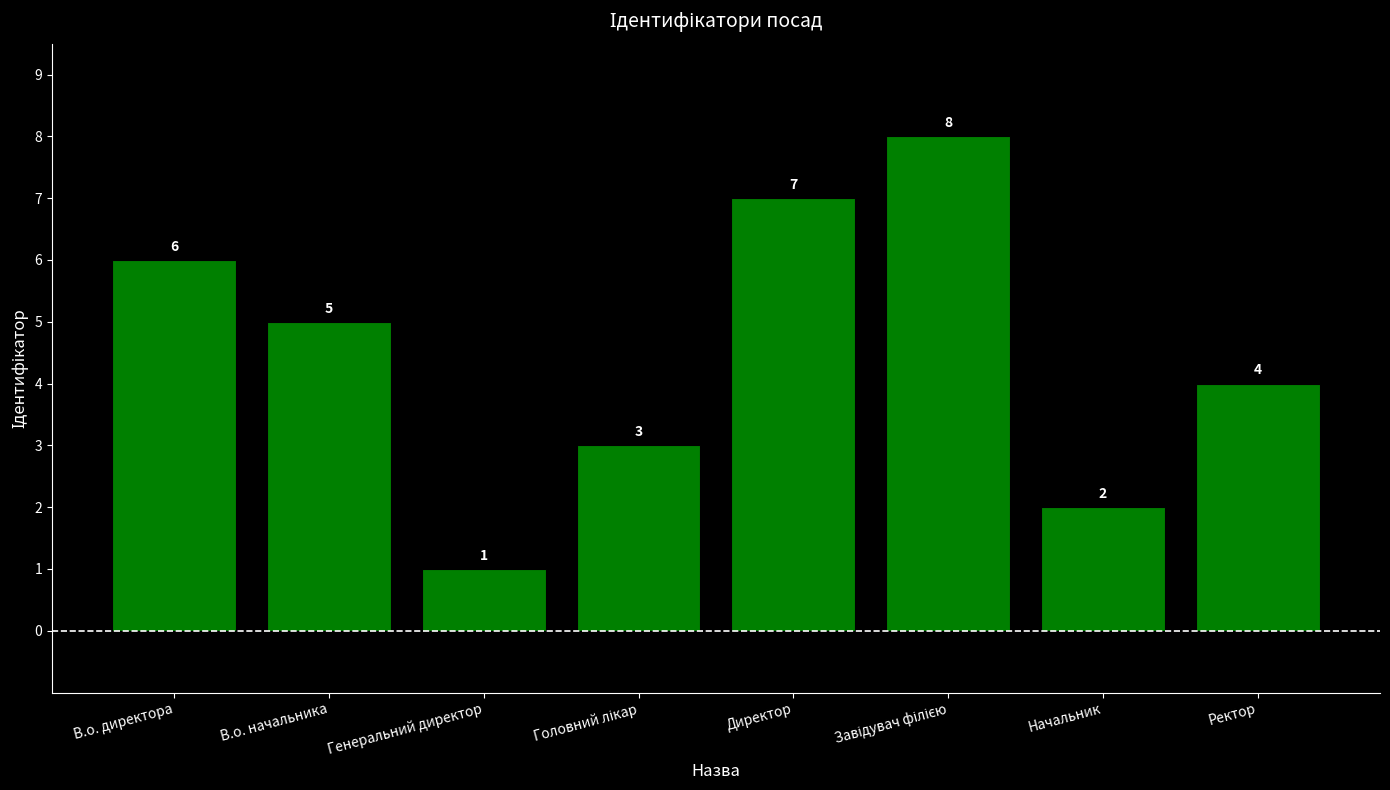

What position from the right is В.о. начальника?

7